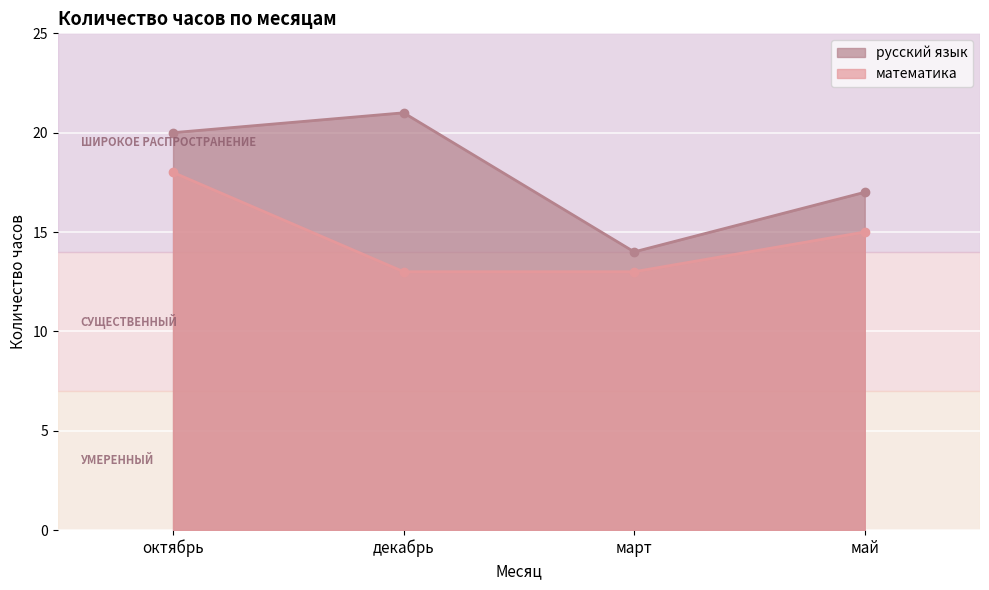

At which label does русский язык reach its peak?

декабрь